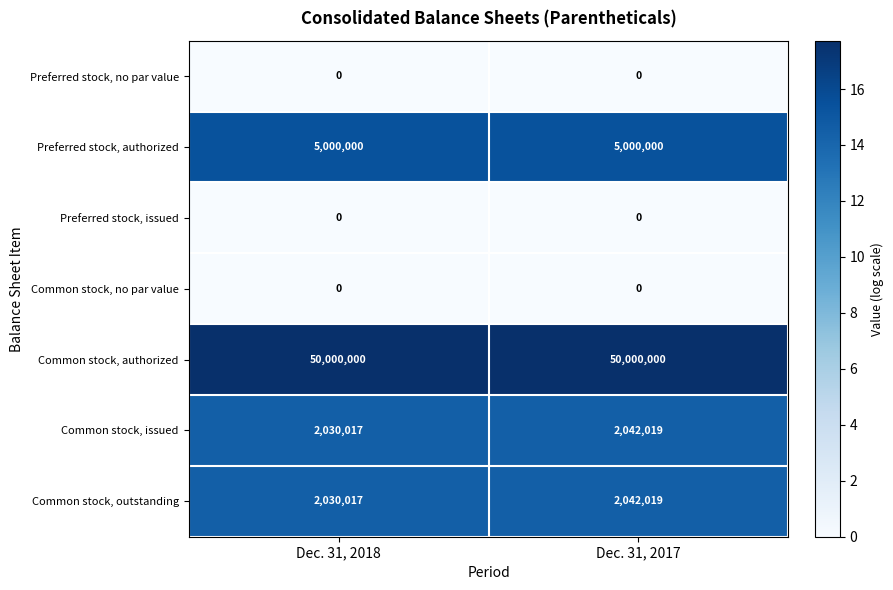

How many data points does each series have?

2